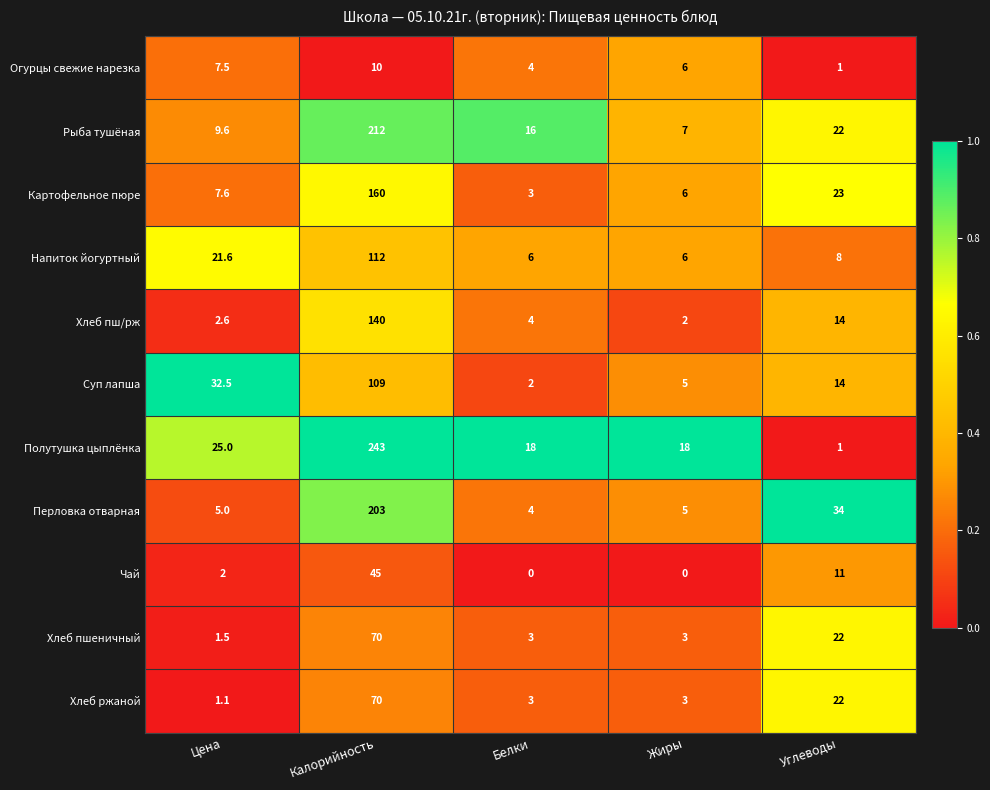

At Цена, list the series in order from smallest to largest.

Хлеб ржаной, Хлеб пшеничный, Чай, Хлеб пш/рж, Перловка отварная, Огурцы свежие нарезка, Картофельное пюре, Рыба тушёная, Напиток йогуртный, Полутушка цыплёнка, Суп лапша